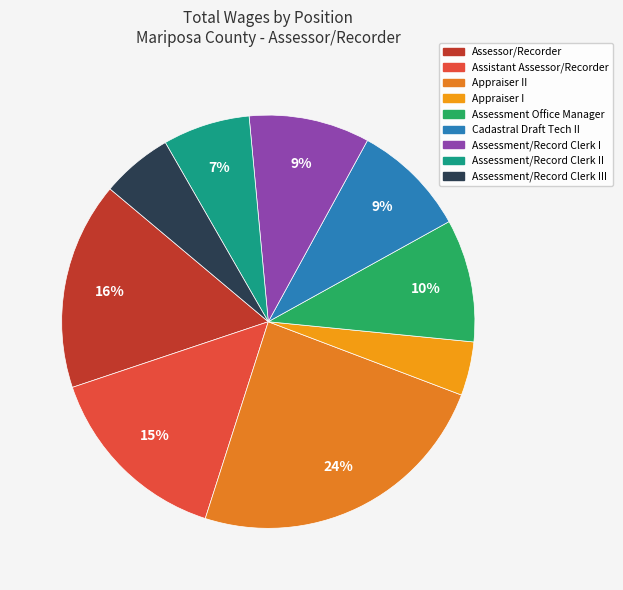

Rank the categories by value from highest to lowest.

Appraiser II, Assessor/Recorder, Assistant Assessor/Recorder, Assessment Office Manager, Assessment/Record Clerk I, Cadastral Draft Tech II, Assessment/Record Clerk II, Assessment/Record Clerk III, Appraiser I